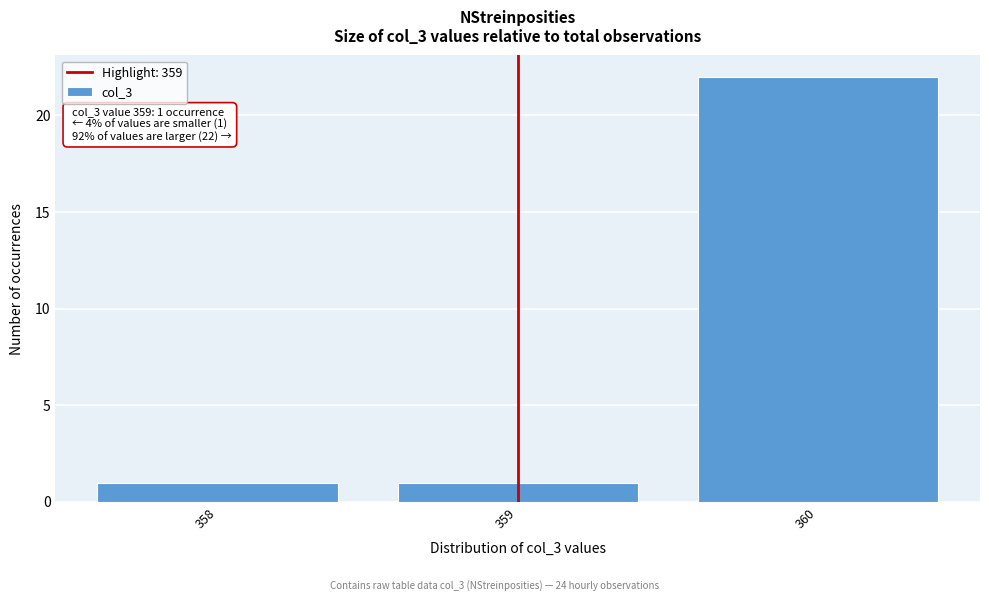

Which range on the x-axis has the tallest bar?

359.5 to 360.5